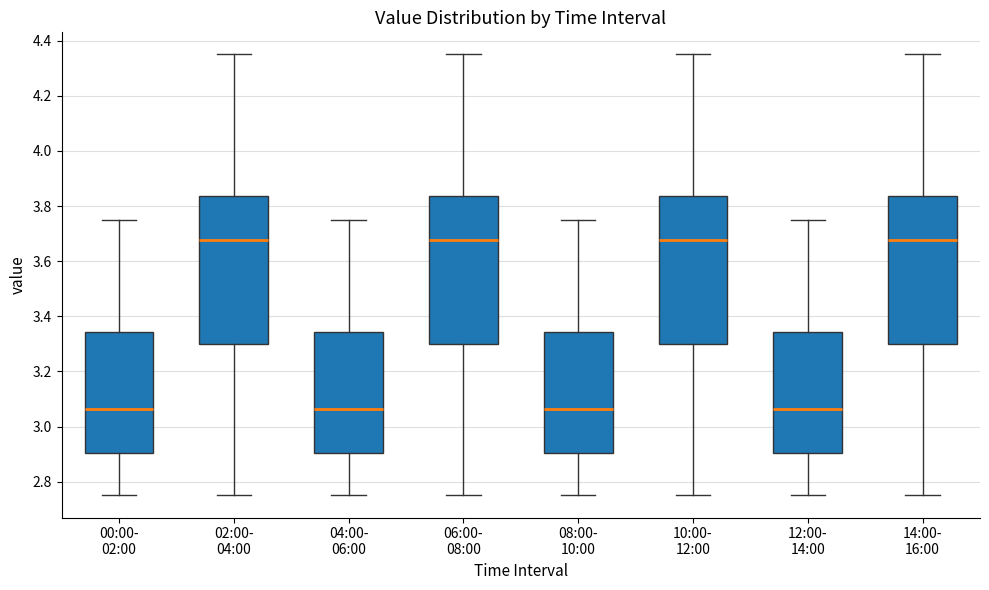

Reading left to right, transcribe this box plot: for each box, give where its median line is, the range the box spans, and where its two whiskers end, as read against the y-axis. The values are not printed on the chart, so give them approximately, as read against the axis.

00:00- 02:00: median 3.06, box 2.90 to 3.34, whiskers 2.76 to 3.76
02:00- 04:00: median 3.68, box 3.30 to 3.84, whiskers 2.76 to 4.36
04:00- 06:00: median 3.06, box 2.90 to 3.34, whiskers 2.76 to 3.76
06:00- 08:00: median 3.68, box 3.30 to 3.84, whiskers 2.76 to 4.36
08:00- 10:00: median 3.06, box 2.90 to 3.34, whiskers 2.76 to 3.76
10:00- 12:00: median 3.68, box 3.30 to 3.84, whiskers 2.76 to 4.36
12:00- 14:00: median 3.06, box 2.90 to 3.34, whiskers 2.76 to 3.76
14:00- 16:00: median 3.68, box 3.30 to 3.84, whiskers 2.76 to 4.36